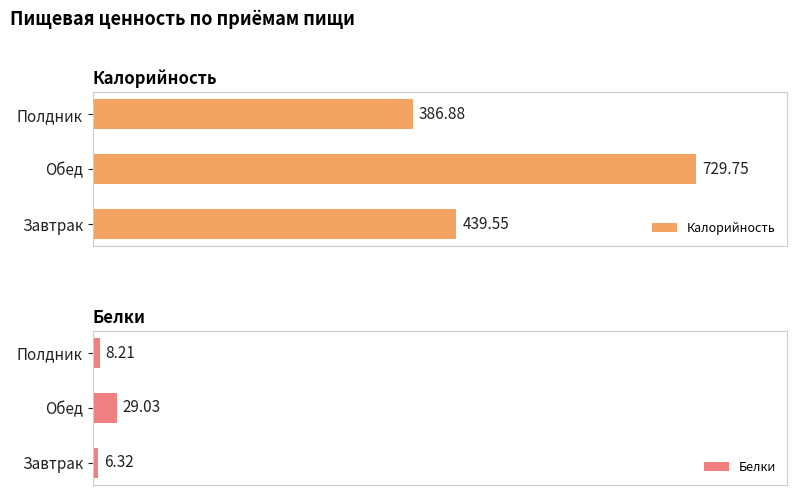

Which series has the largest range (max minus min)?

Калорийность